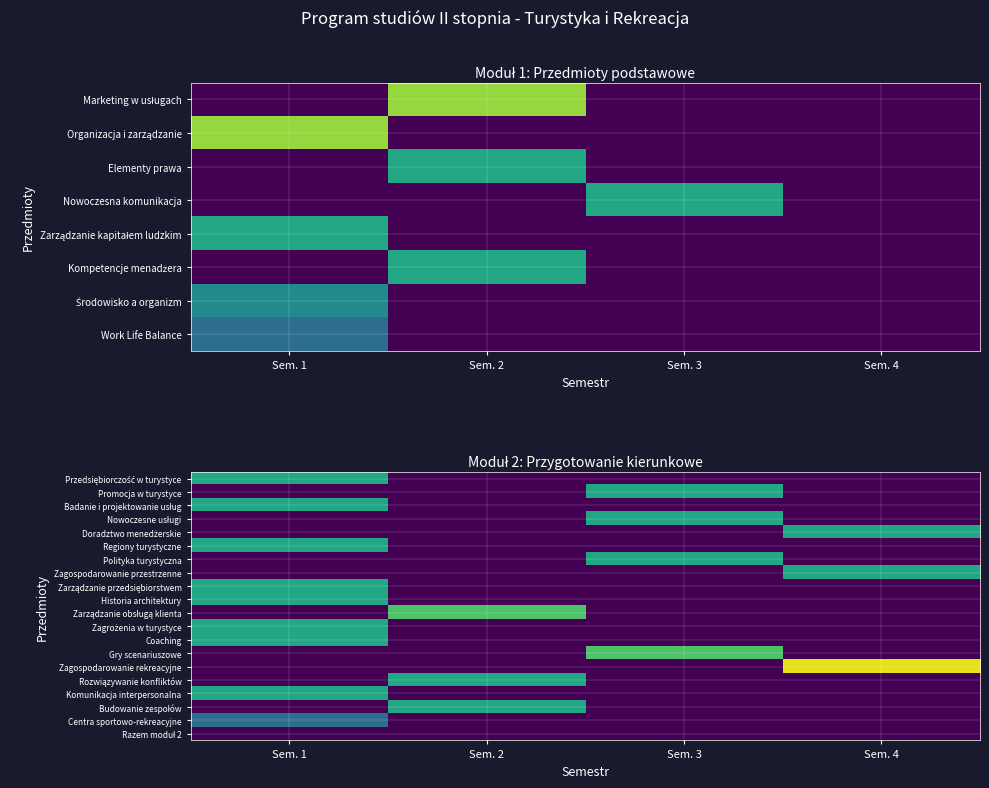

What is the spread (max minus min) of values at Sem. 2?

18